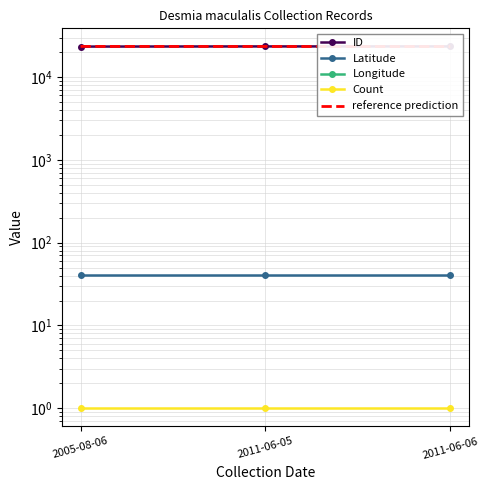

The value of Longitude at 2011-06-06 is -91.7. True or false?

True